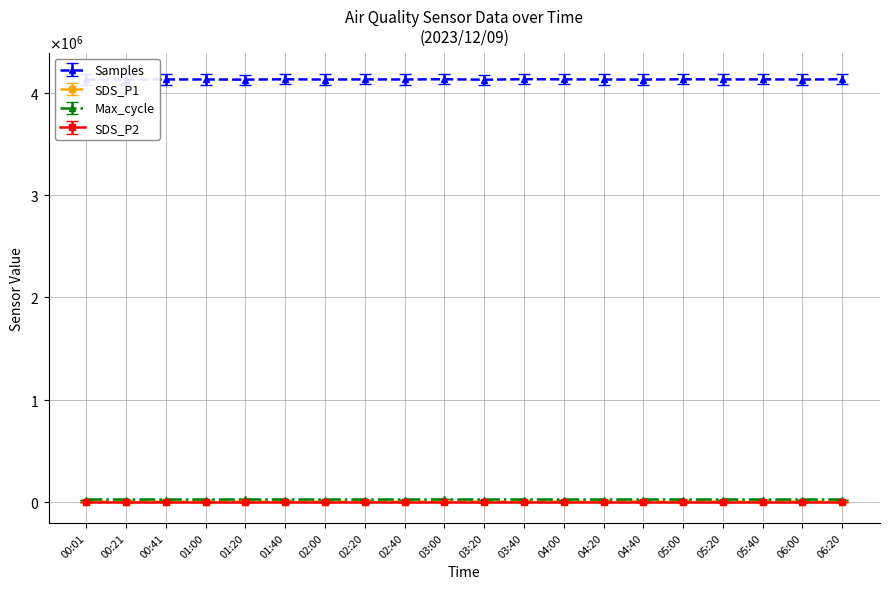

What are all the series names shown in the legend?

Samples, SDS_P1, Max_cycle, SDS_P2